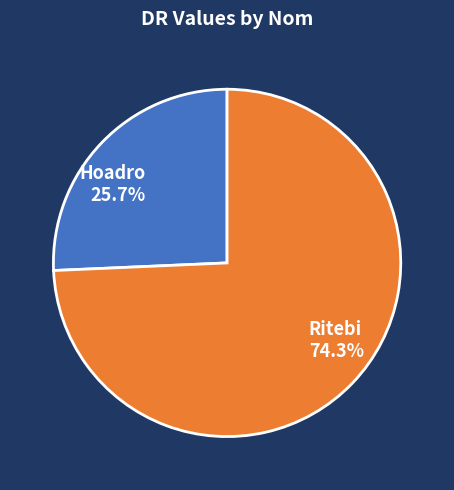

Combined, what portion of the pie is Hoadro and Ritebi?

100.0%